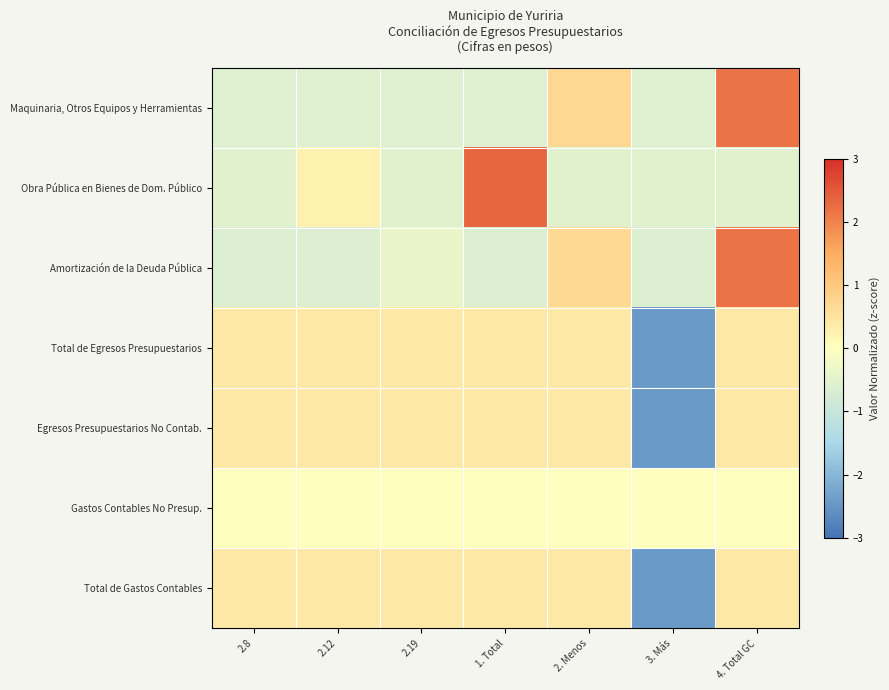

Count the number of categories in the chart.

7